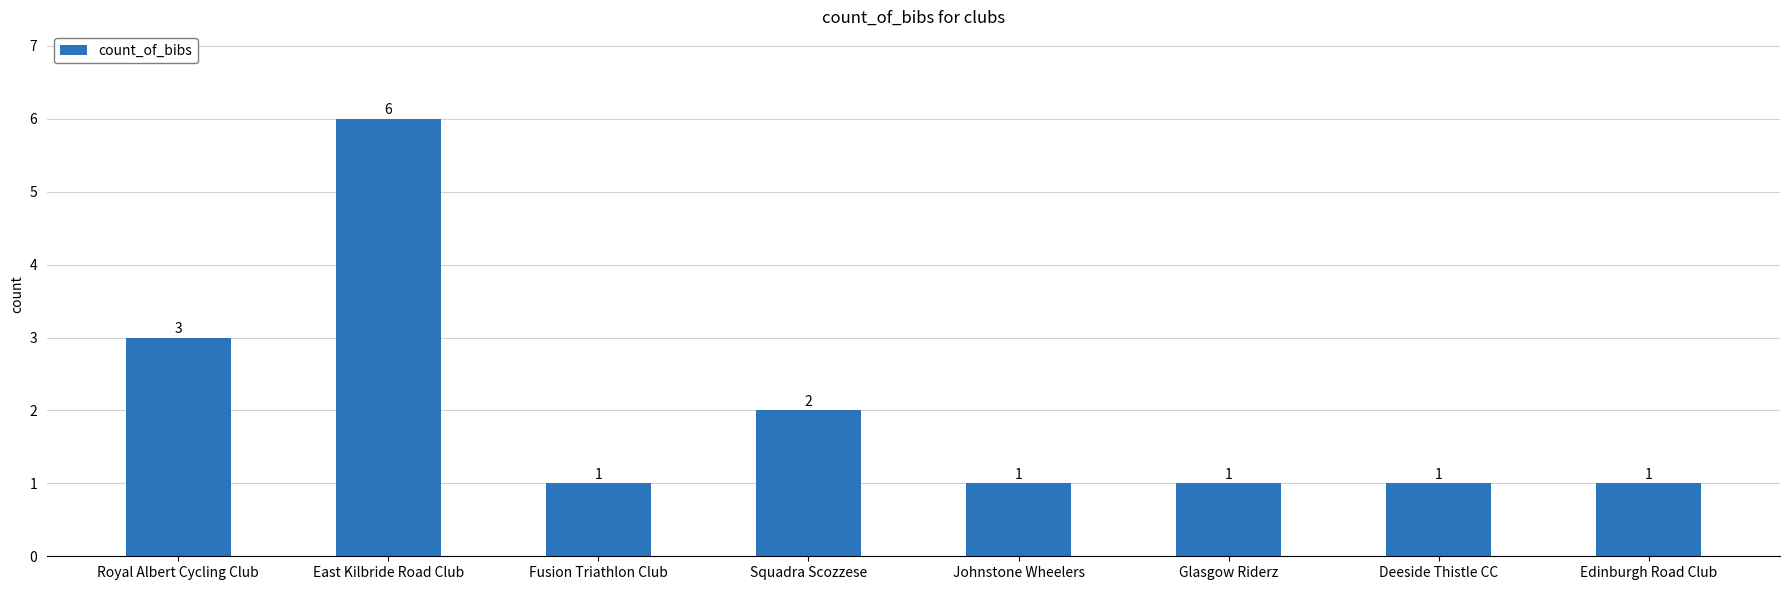

Read the value at Glasgow Riderz.

1